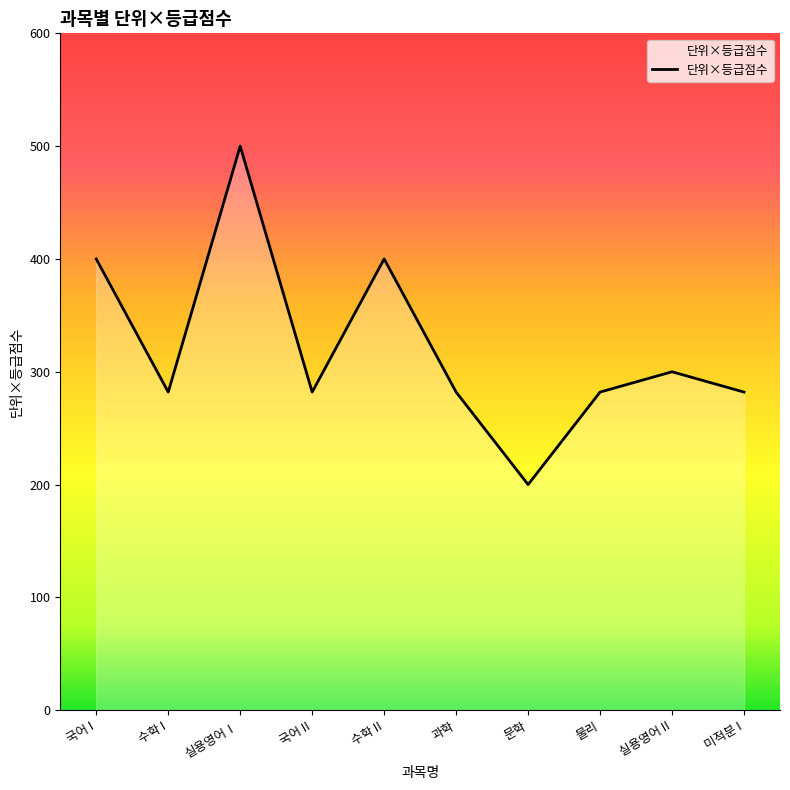

What is the sum of all values?

3210